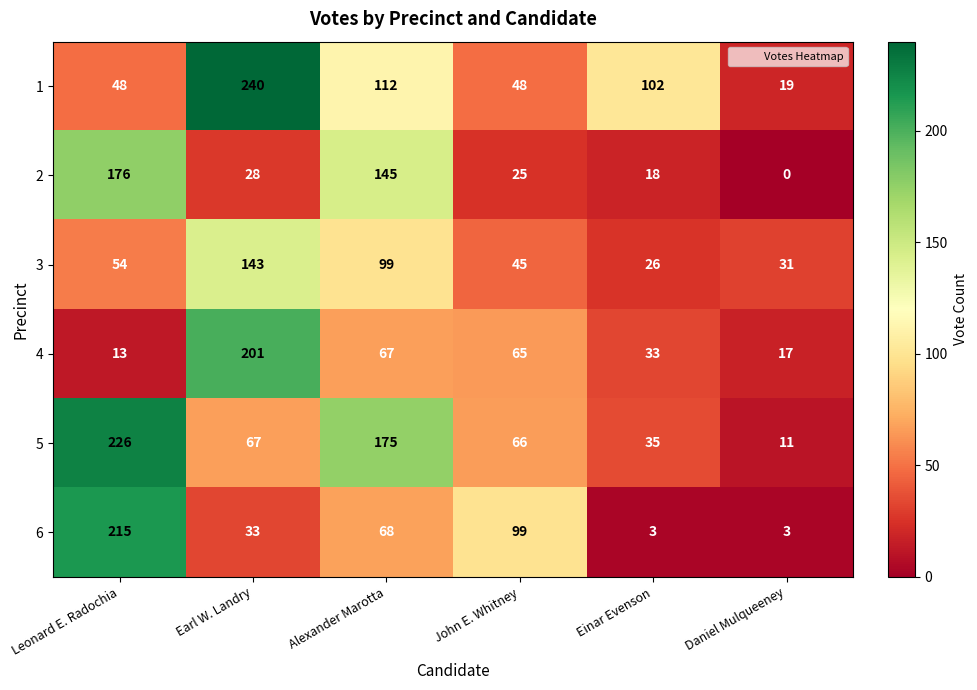

The value of 5 at Einar Evenson is 21. True or false?

False